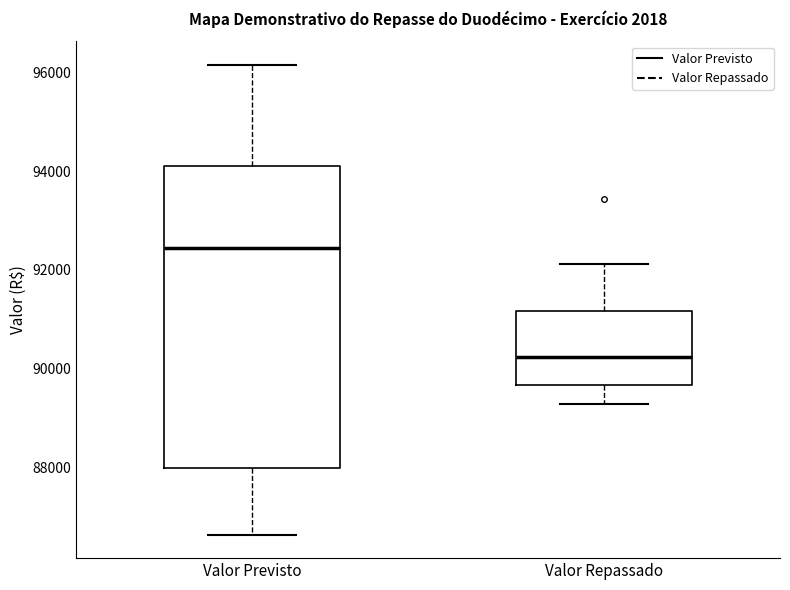

Reading left to right, read every box against the y-axis: the position of its median line, the range the box covers, and the ends of its whiskers. The values are not printed on the chart, so give them approximately, as read against the axis.

Valor Previsto: median 92400, box 88000 to 94200, whiskers 86600 to 96200
Valor Repassado: median 90200, box 89600 to 91200, whiskers 89200 to 92200